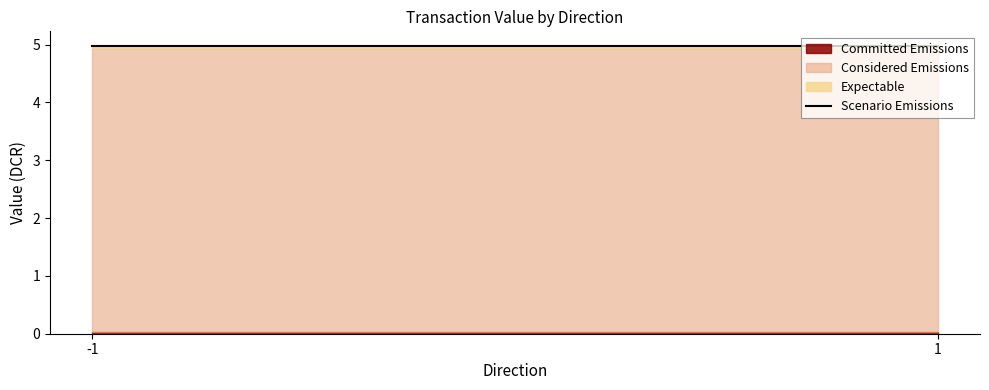

Between 1 and -1, which is larger?

1